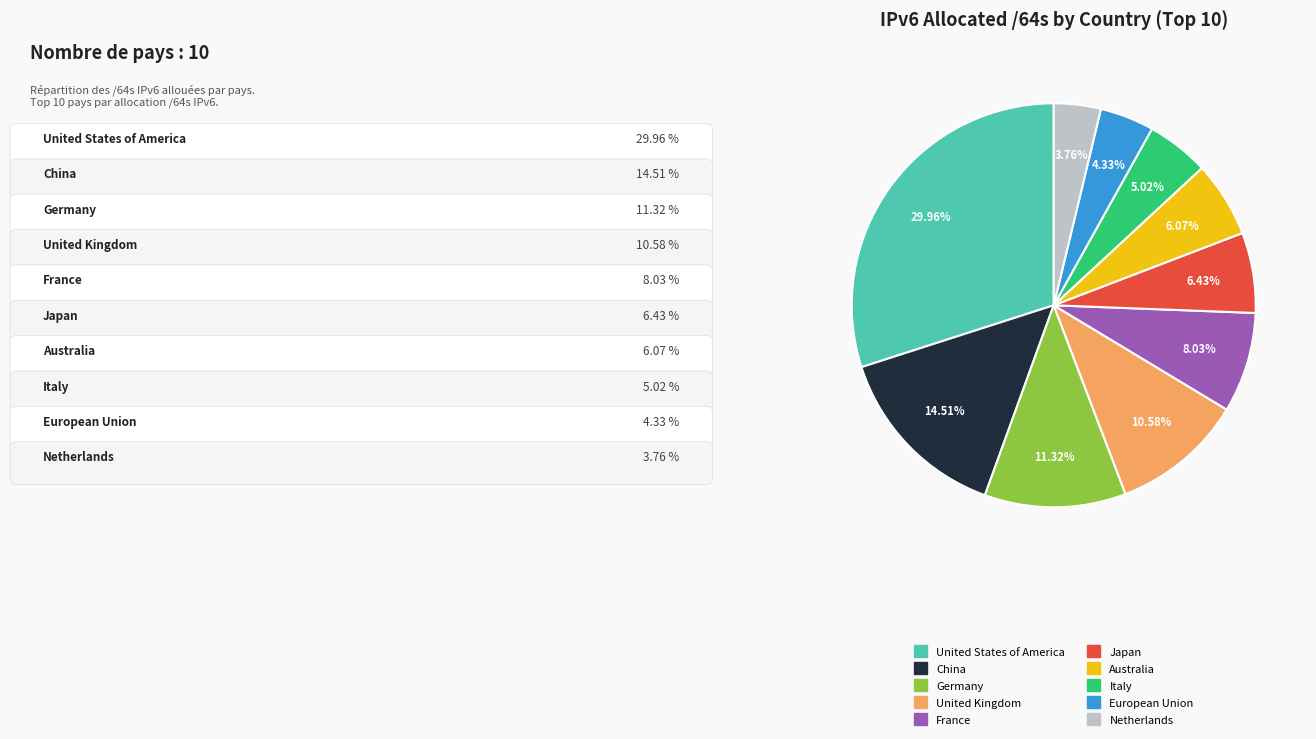

What percentage is the Netherlands slice, to the nearest percent?

4%